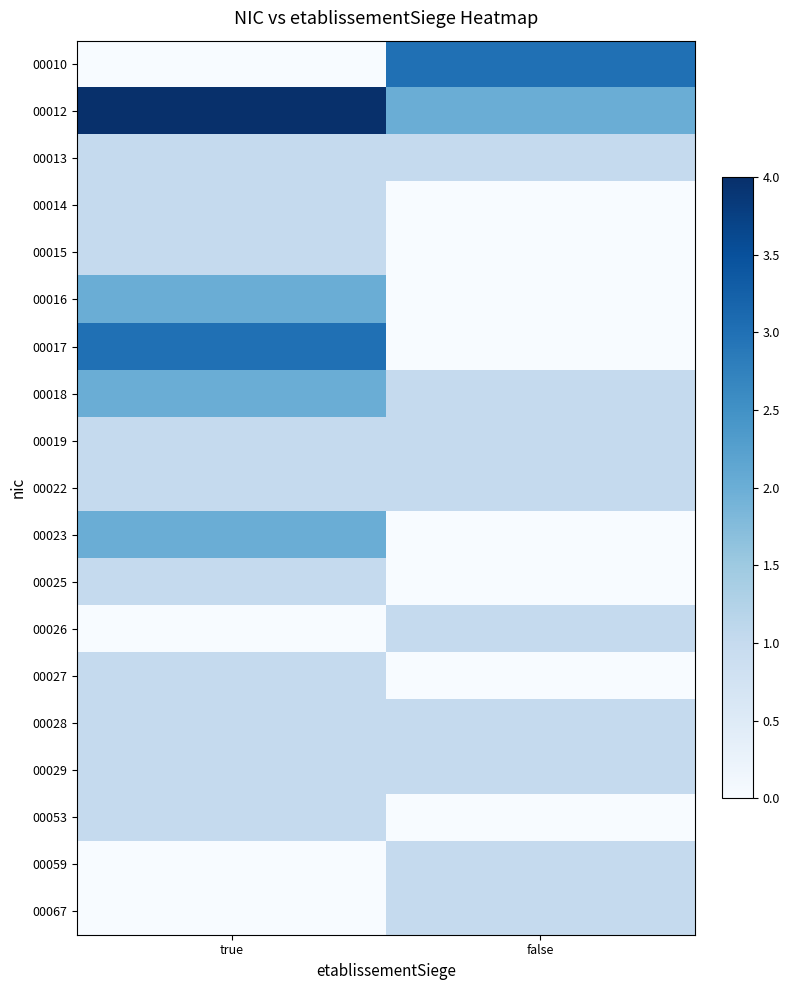

Which category has the highest value across all series?

true